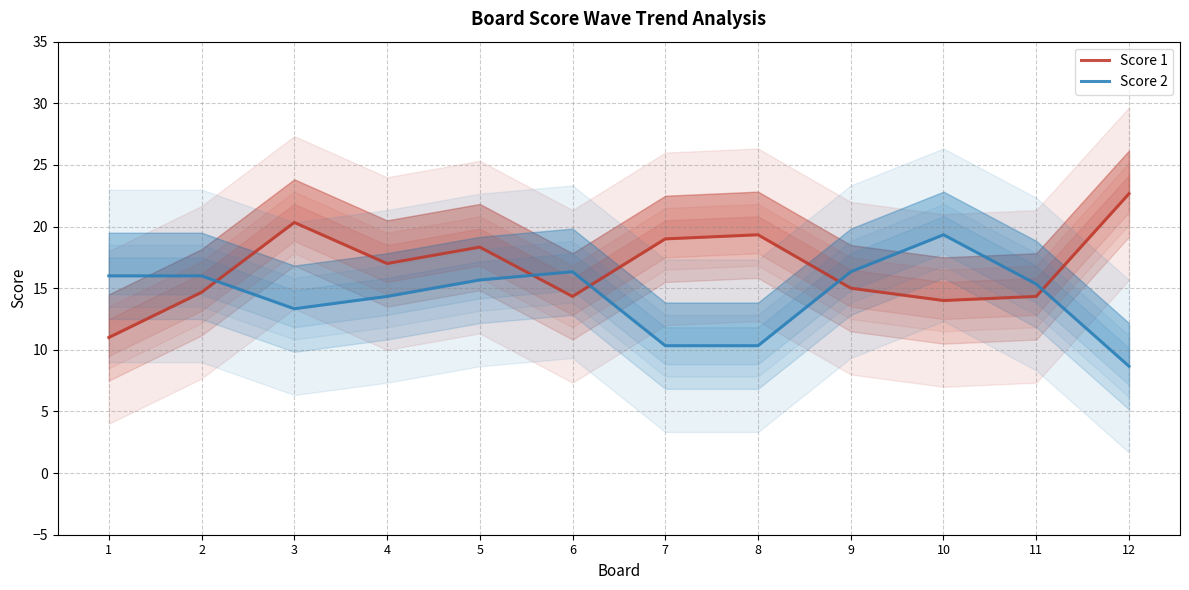

What is the difference between the maximum and minimum values in the Score 2 series?

10.7